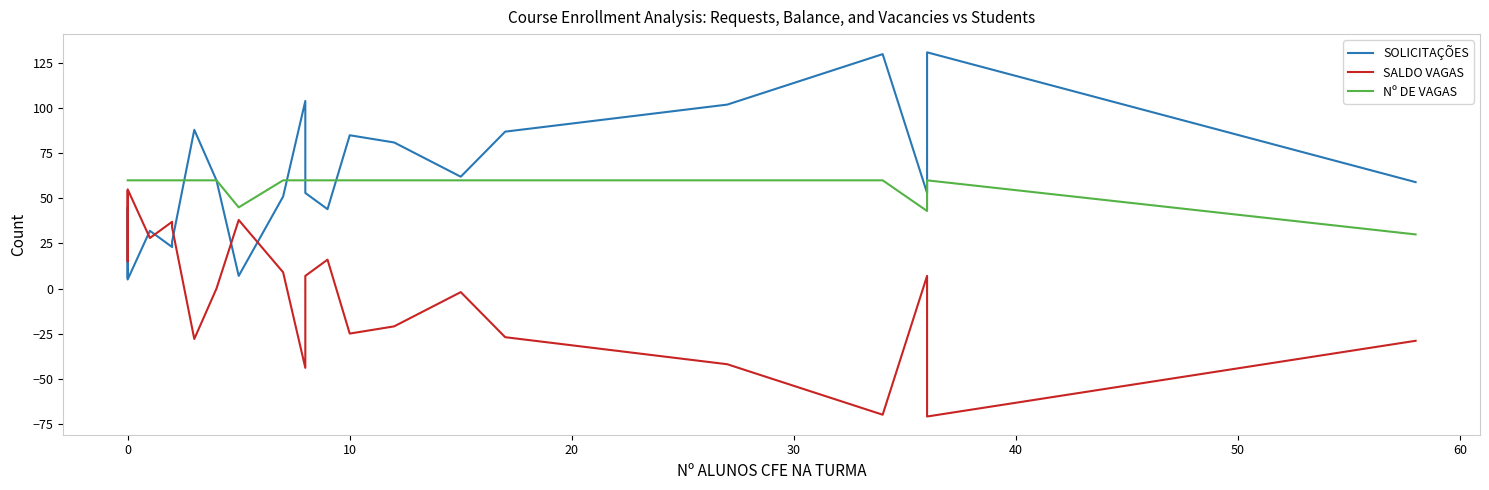

How many values in the SOLICITAÇÕES series exceed 53?

11